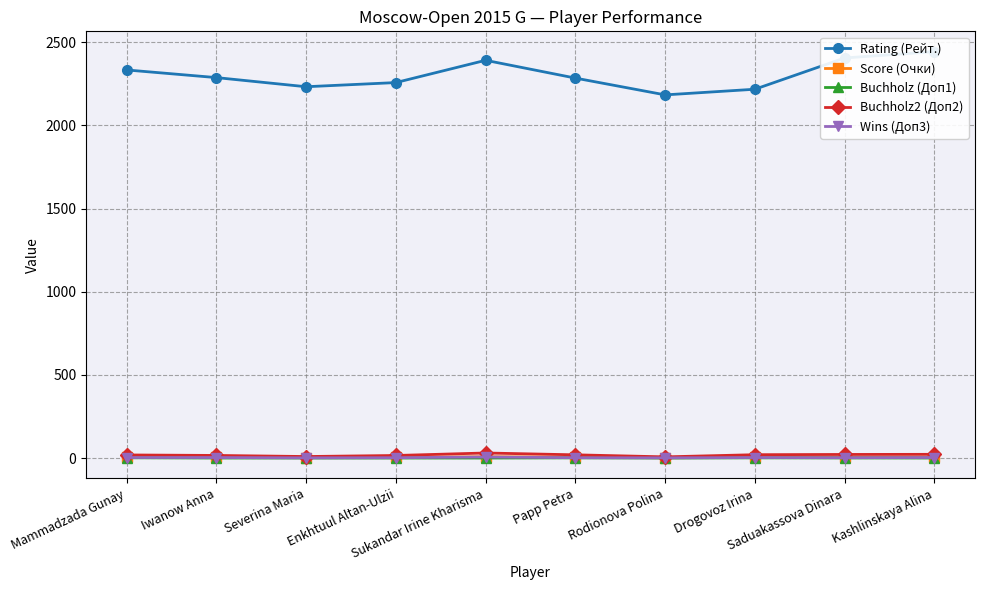

What is the sum of all Rating (Рейт.) values?

23042.0